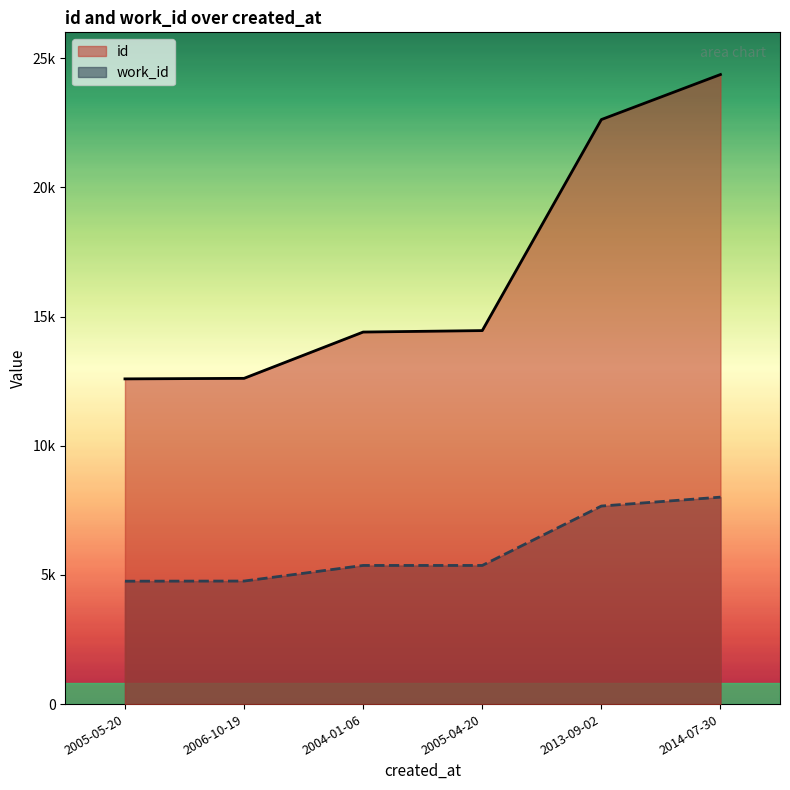

List the series in order of their overall mean, lowest first.

work_id, id